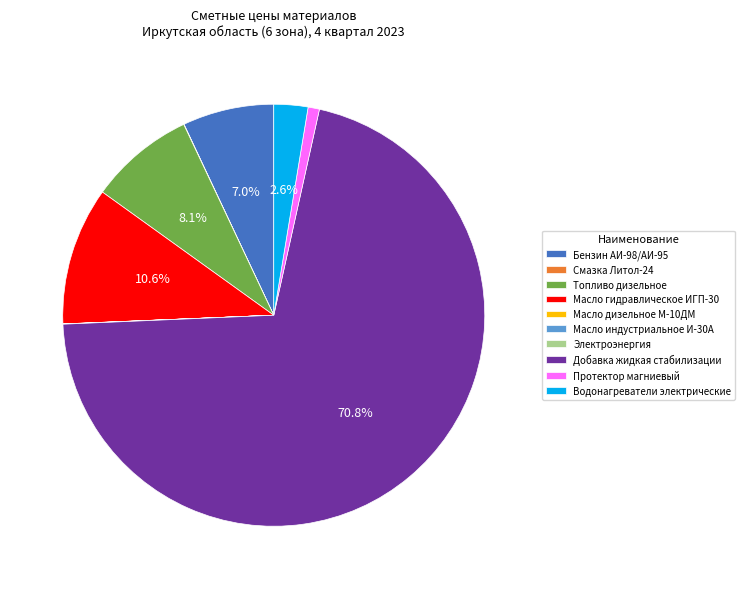

Which slice is the largest?

Добавка жидкая стабилизации